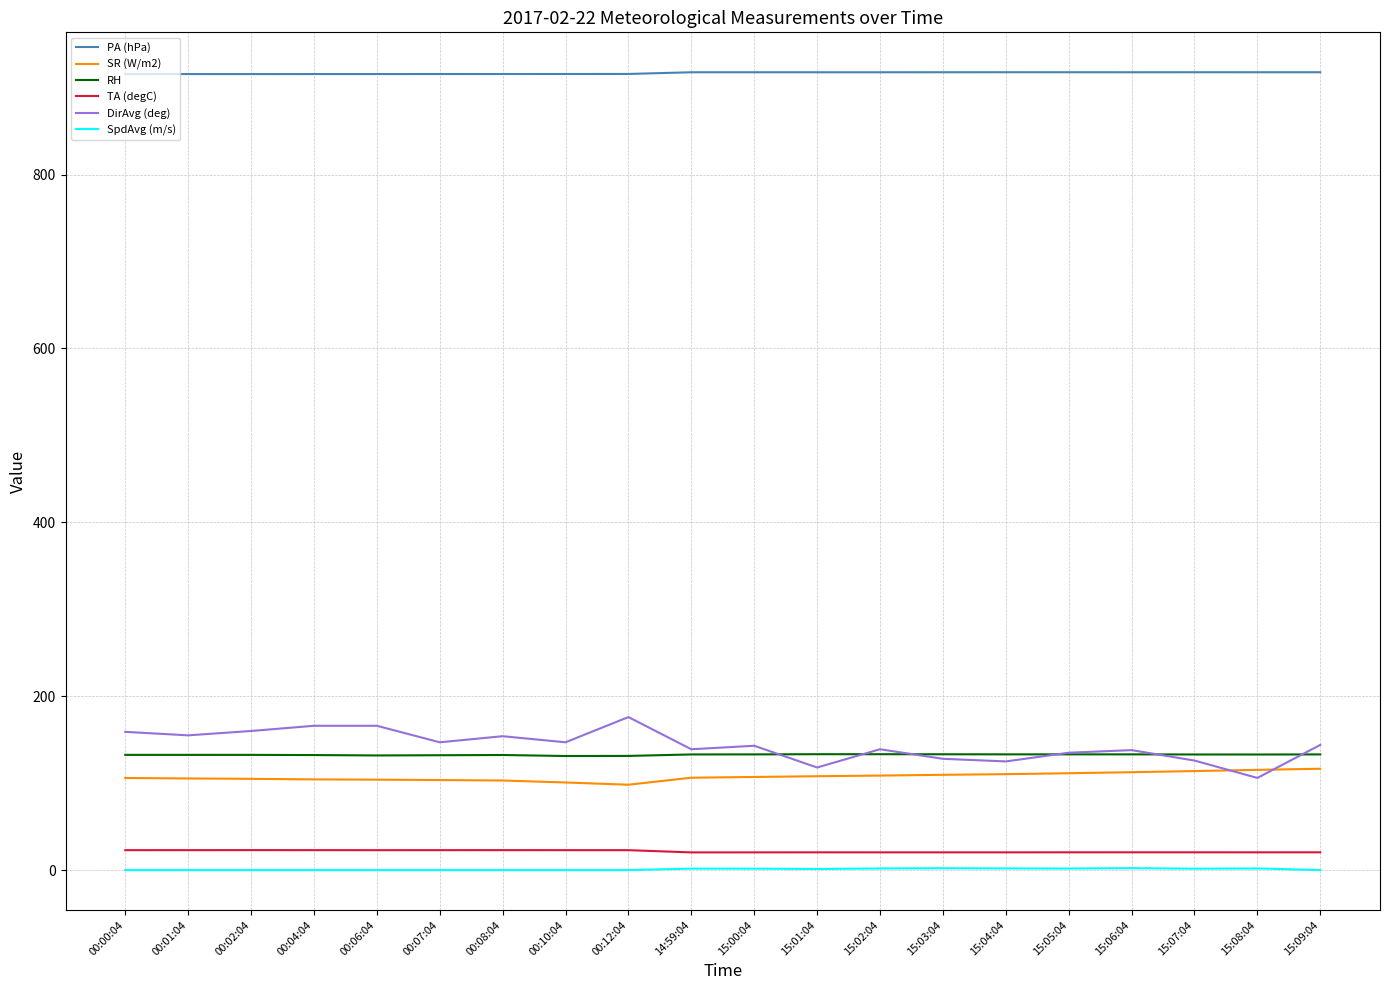

True or false: TA (degC) and PA (hPa) cross at least once.

False